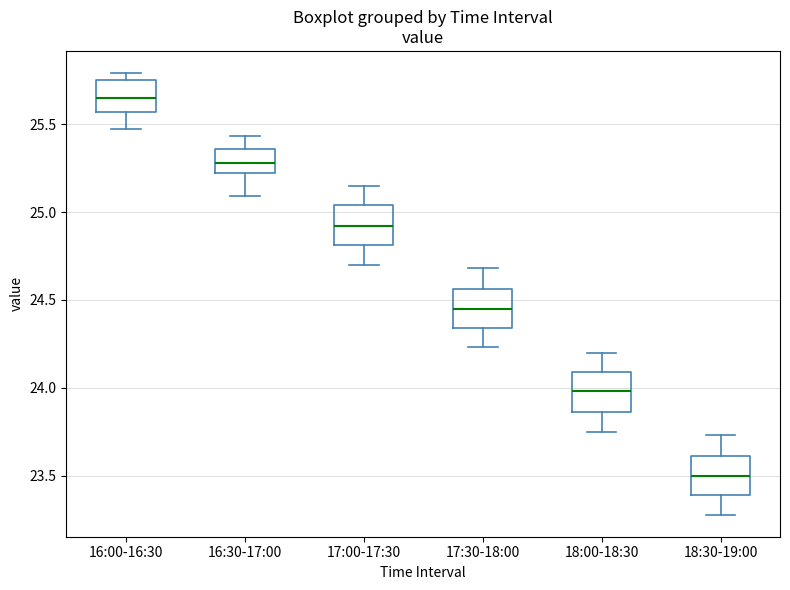

Reading left to right, transcribe this box plot: for each box, give where its median line is, the range the box spans, and where its two whiskers end, as read against the y-axis. The values are not printed on the chart, so give them approximately, as read against the axis.

16:00-16:30: median 25.65, box 25.55 to 25.75, whiskers 25.45 to 25.80
16:30-17:00: median 25.30, box 25.20 to 25.35, whiskers 25.10 to 25.45
17:00-17:30: median 24.90, box 24.80 to 25.05, whiskers 24.70 to 25.15
17:30-18:00: median 24.45, box 24.35 to 24.55, whiskers 24.25 to 24.70
18:00-18:30: median 24.00, box 23.85 to 24.10, whiskers 23.75 to 24.20
18:30-19:00: median 23.50, box 23.40 to 23.60, whiskers 23.30 to 23.75